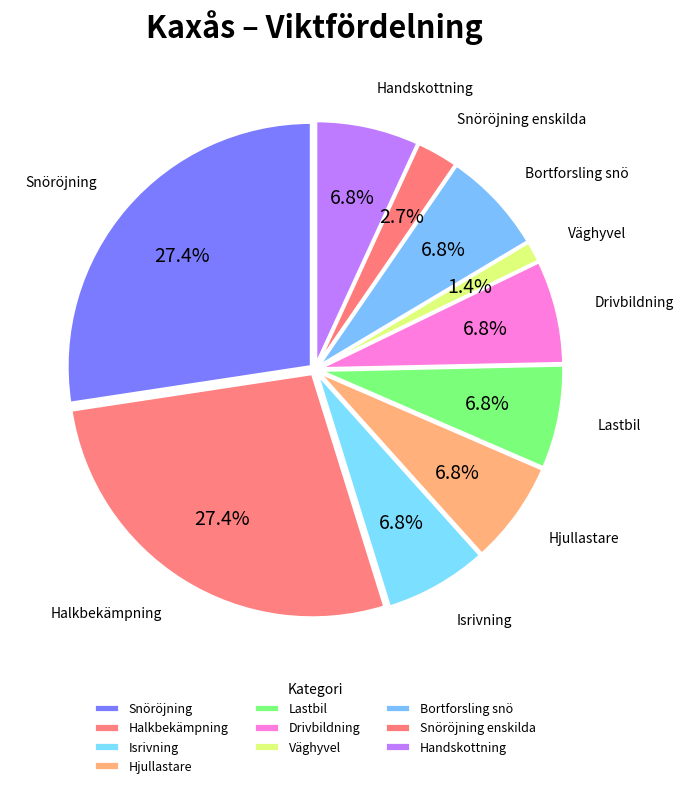

Does Lastbil account for over 50% of the chart?

No